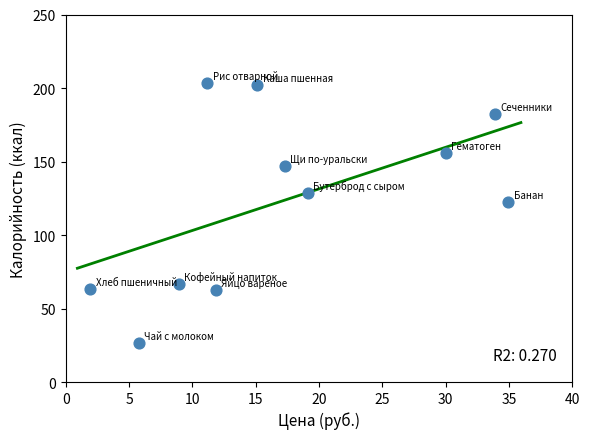

What Y value in the scatter plot is closest to 114?

122.5